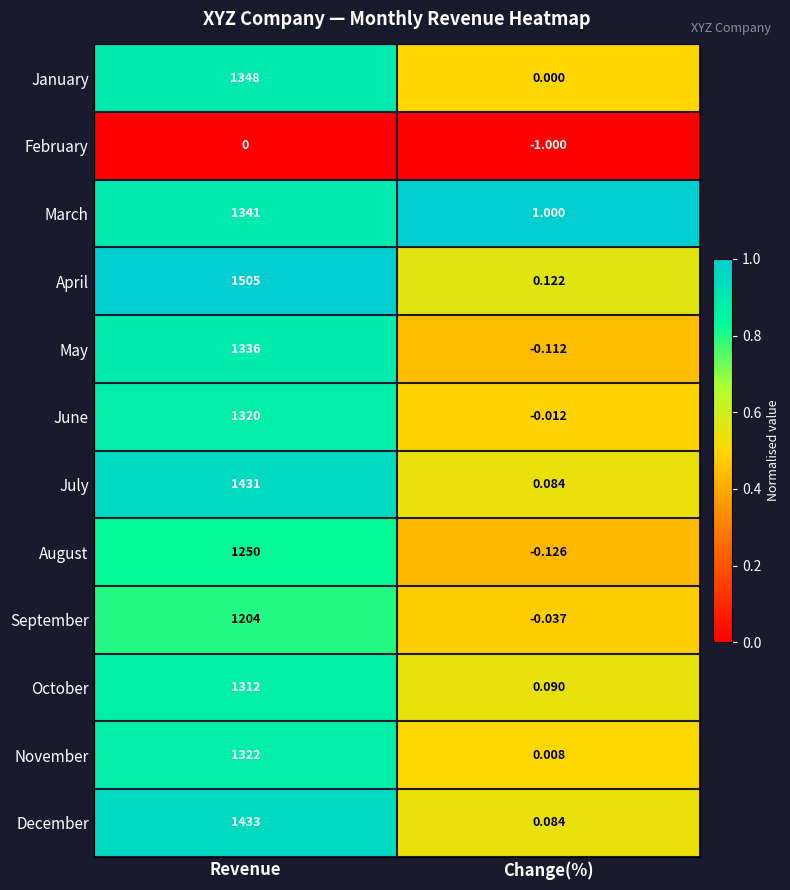

Is the value of March at Change(%) greater than the value of September at Change(%)?

Yes